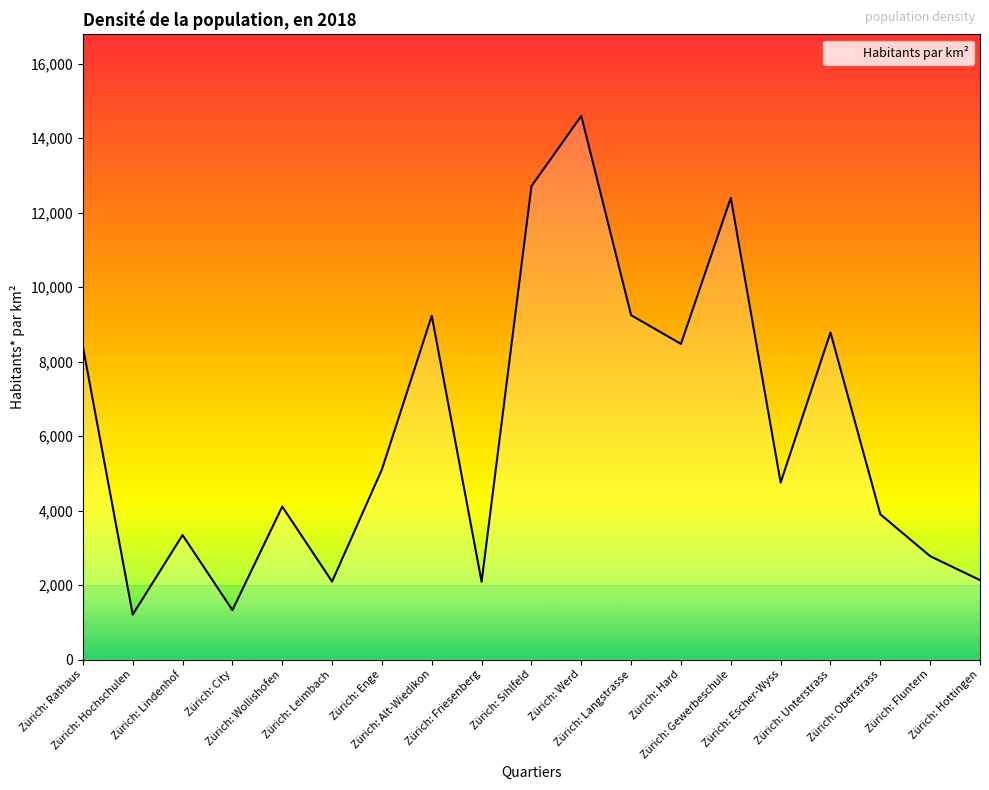

Is it true that the value at Zürich: Unterstrass is 12957.9?

False